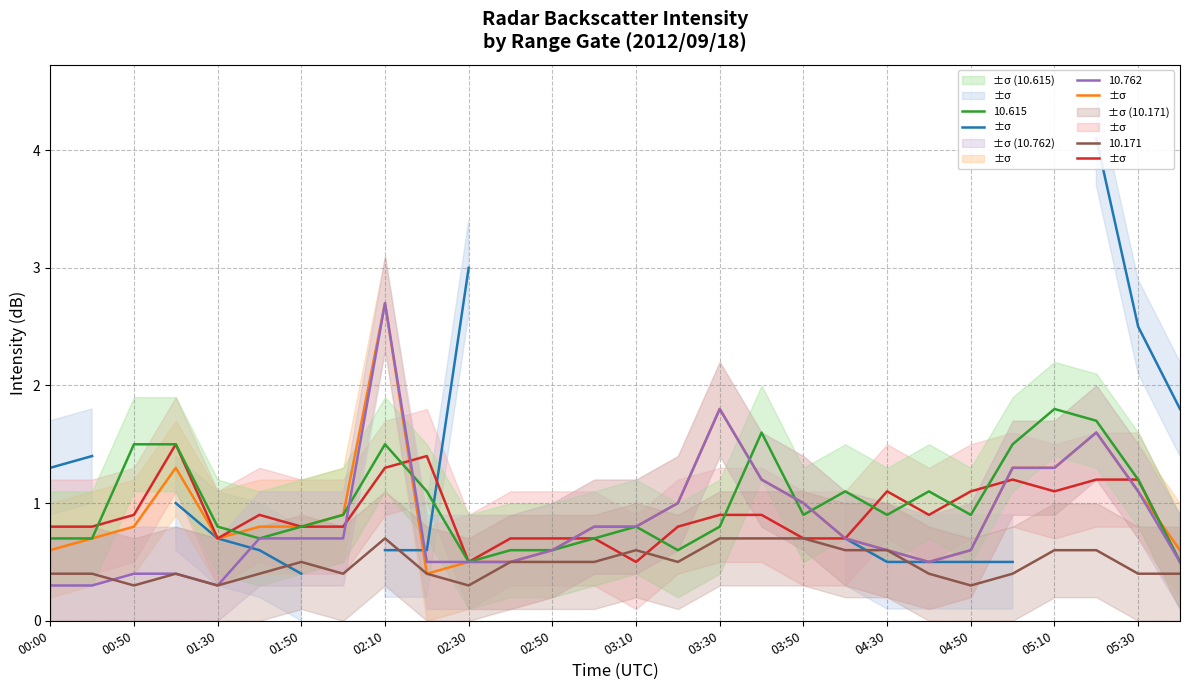

True or false: 11.205 and 11.058 cross at least once.

True